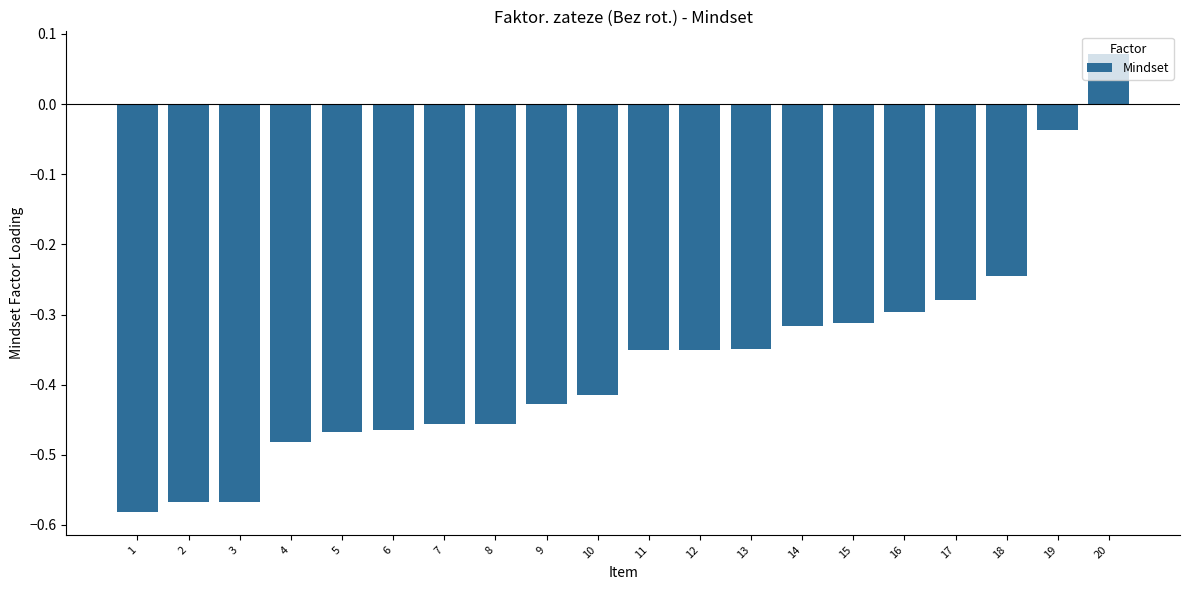

At which label does the data first exceed 0?

20